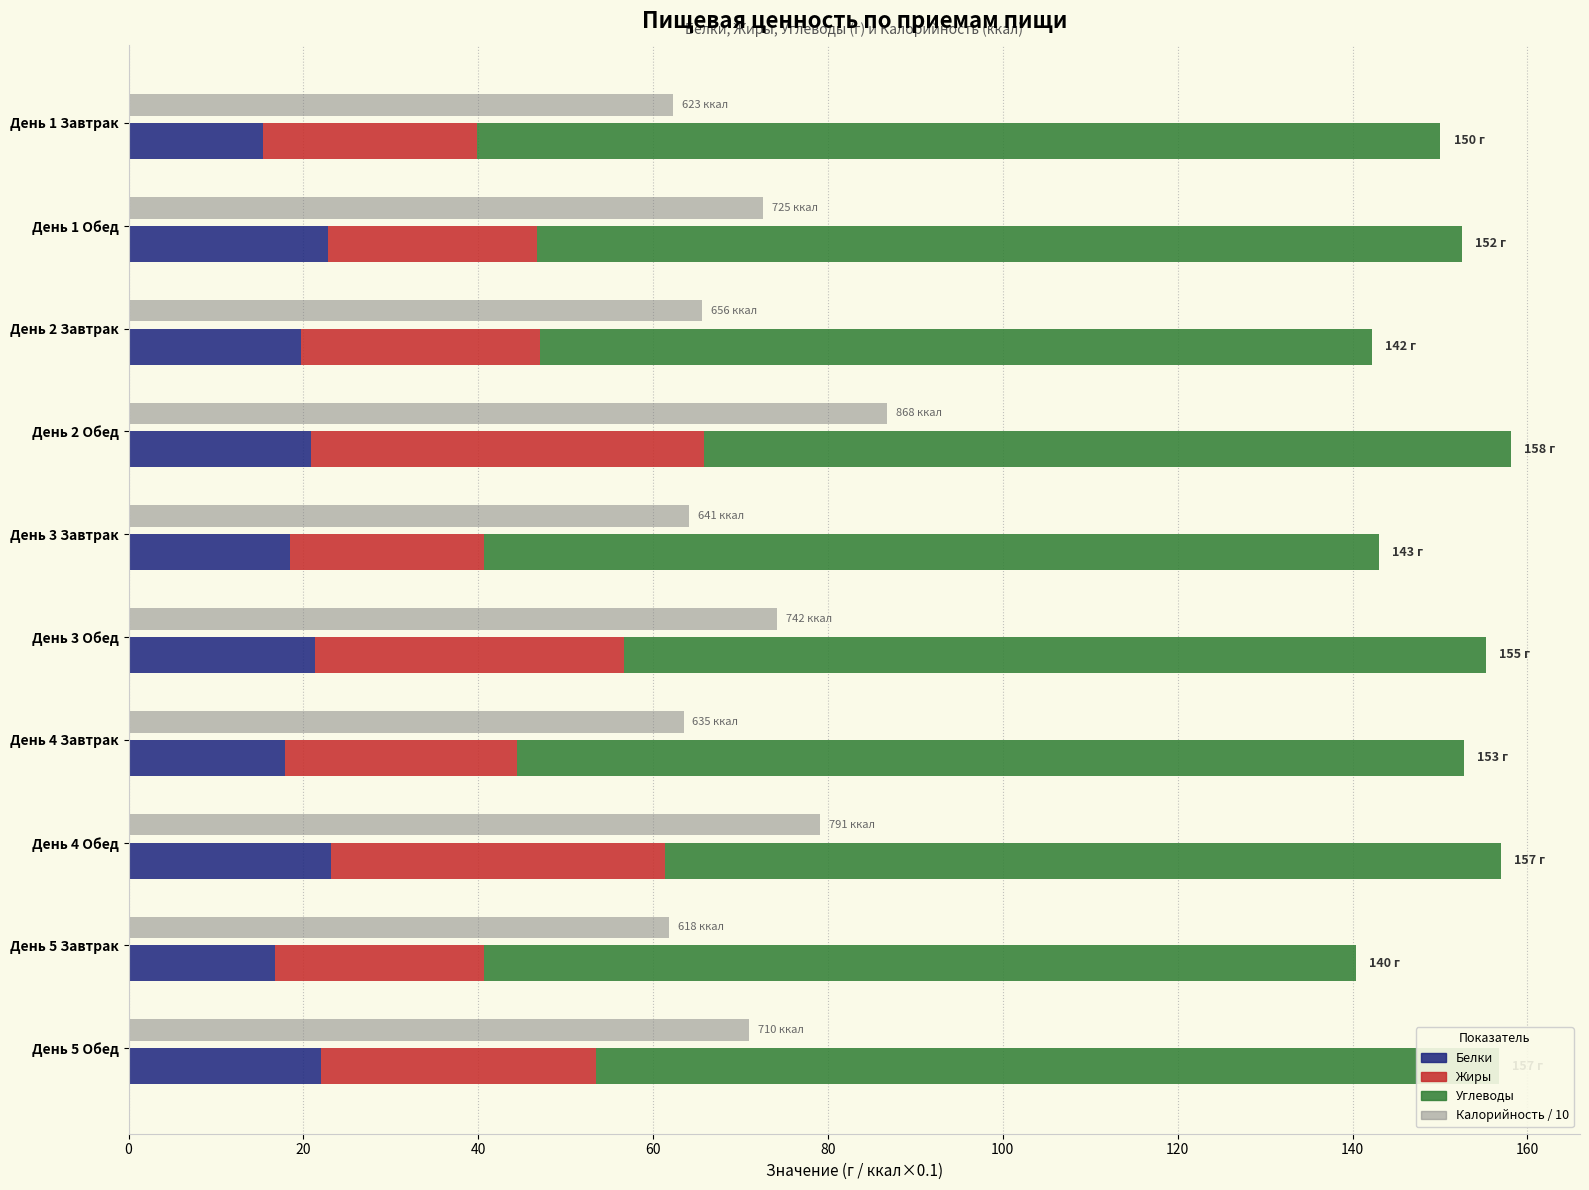

What is the total value across all series at День 3 Обед?

229.5